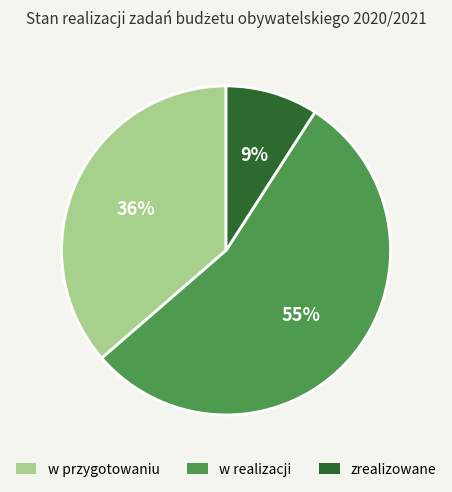

To the nearest percent, what percentage of the pie is w przygotowaniu?

36%